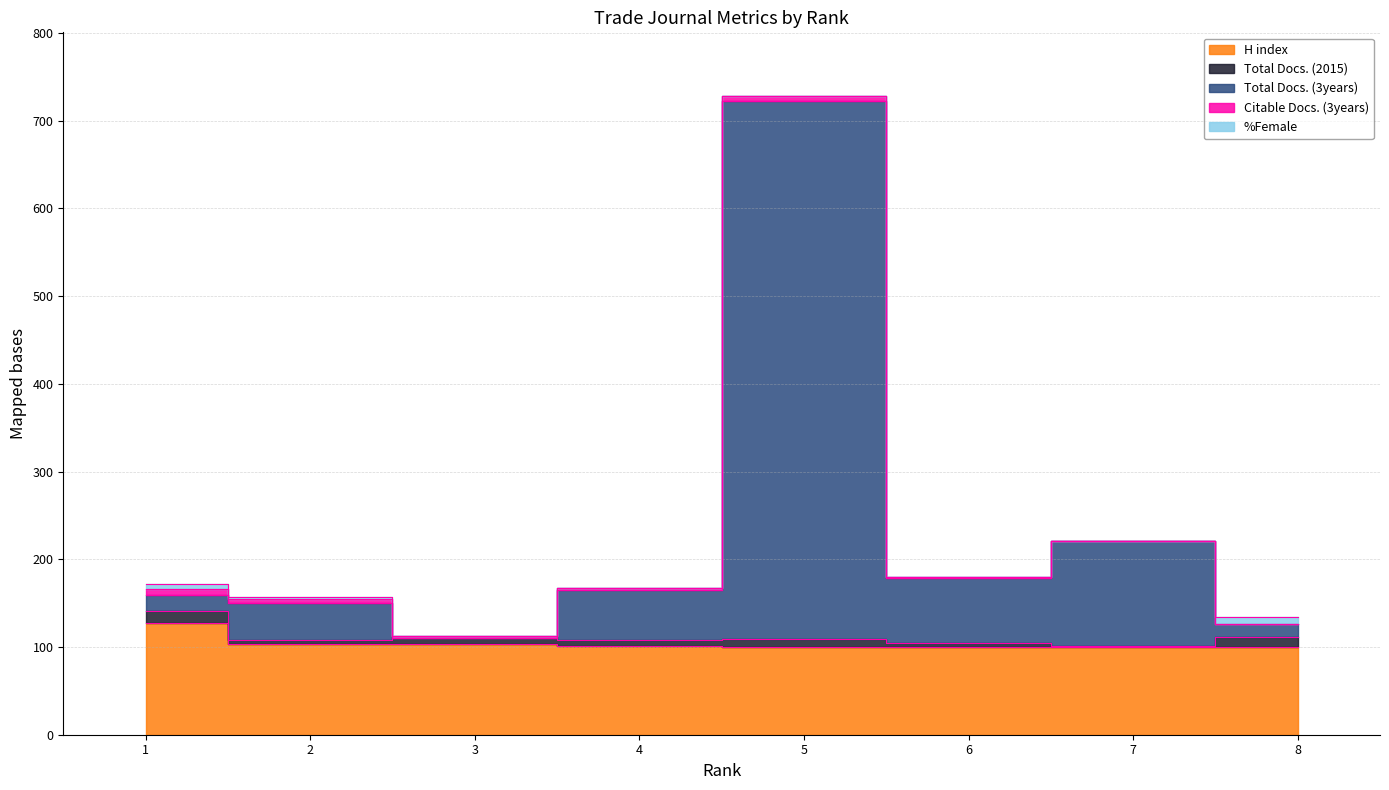

What is the sum of the Citable Docs. (3years) values at 6 and 1?

8